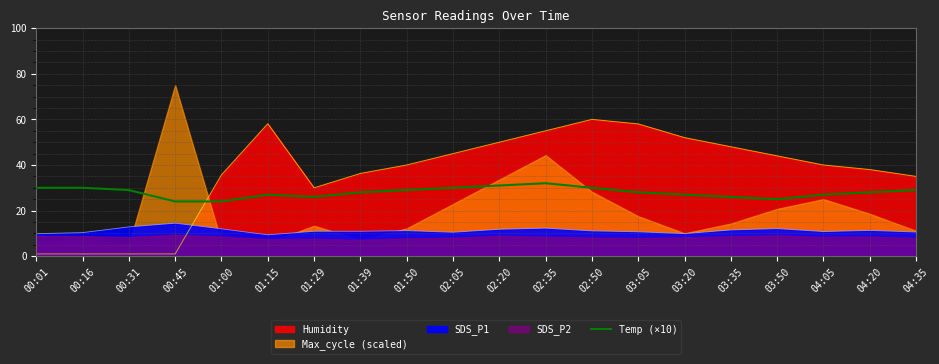

Where is the data nearest to the value 28?

01:39